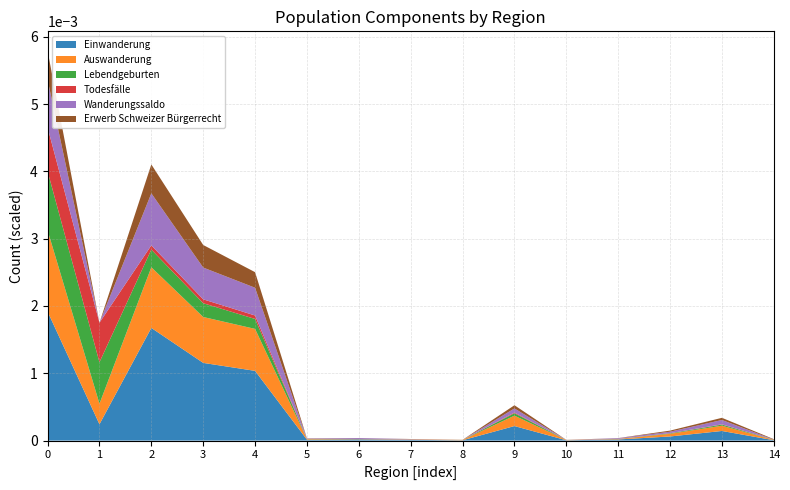

Reading left to right, list all the values displayed in this chart.

Einwanderung: 191683	24276	167407	115434	103597	1357	1801	1052	459	21598	482	1679	6104	14281	535
Auswanderung: 120653	30565	90088	68215	62354	871	361	600	476	15479	399	649	3911	7863	417
Lebendgeburten: 87883	61570	26313	20451	14774	139	110	90	46	3562	59	133	706	1631	208
Todesfälle: 64964	58711	6253	5772	5128	35	10	20	16	1021	7	38	297	404	73
Wanderungssaldo: 71030	0	77319	47219	41243	486	1440	452	0	6119	83	1030	2193	6418	118
Erwerb Schweizer Bürgerrecht: 42937	0	42937	33524	23149	385	122	131	130	4725	56	181	1614	3233	740